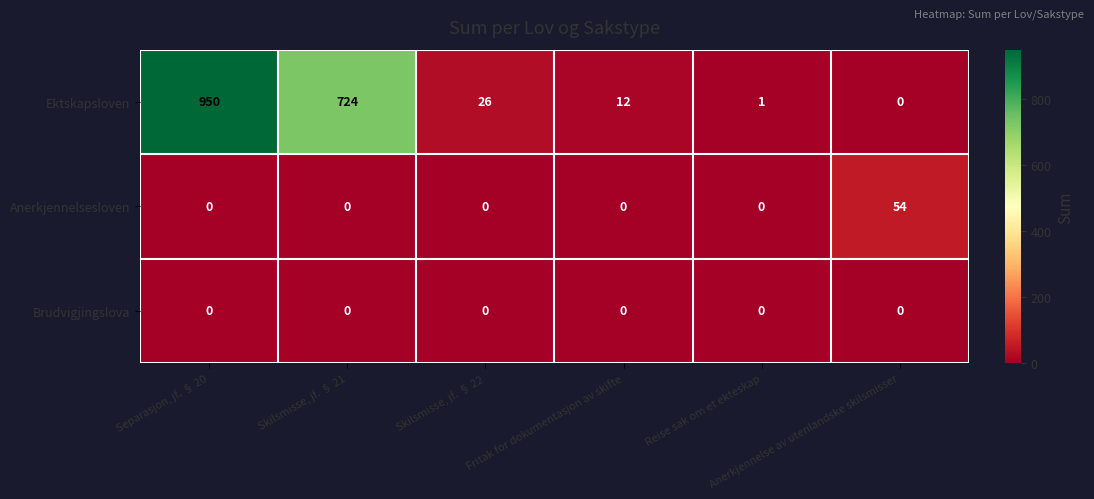

What is the difference between the maximum and minimum values in the Anerkjennelsesloven series?

54